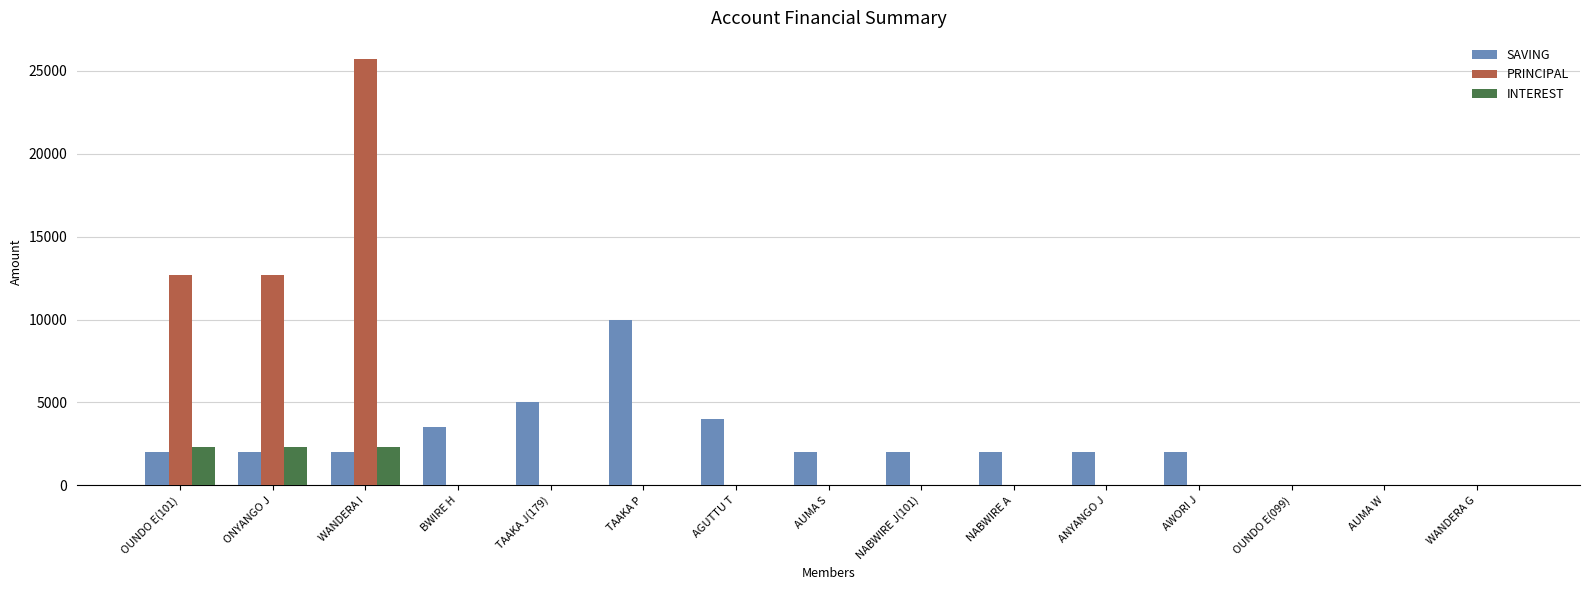

What is the average value of the INTEREST series?

460